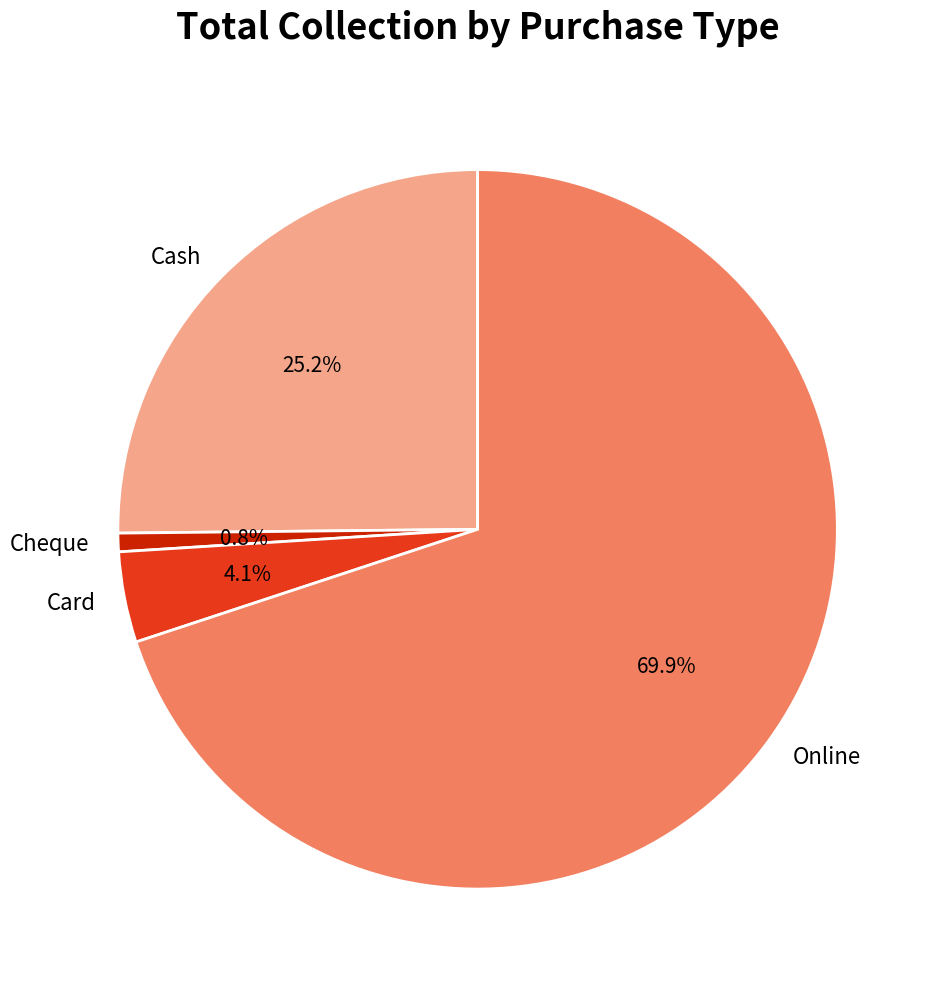

Do Card and Cash together represent more than half of the pie?

No